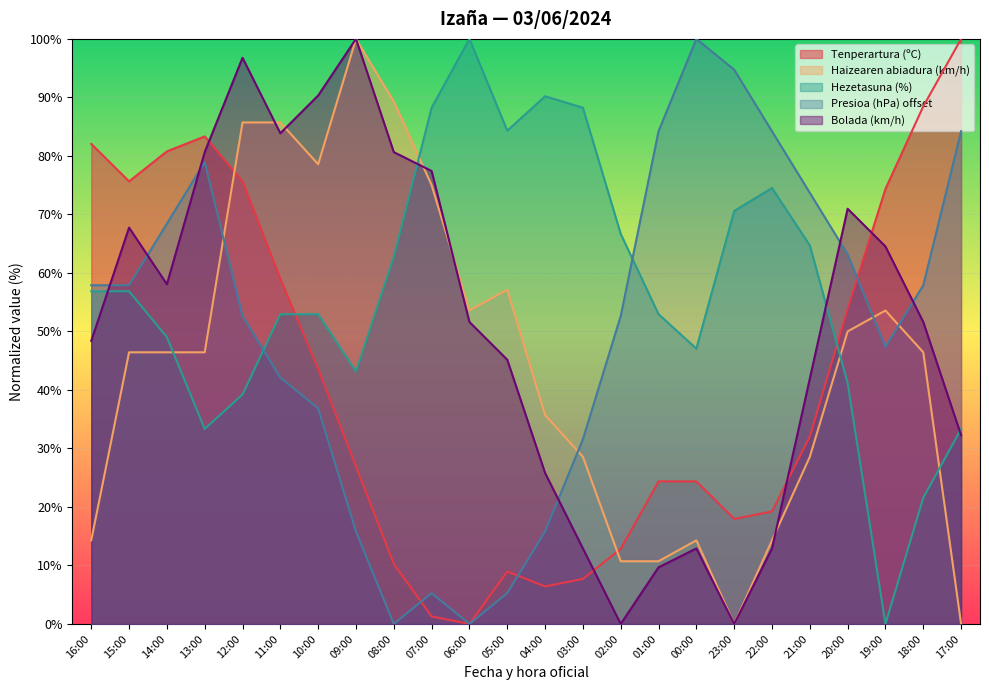

Does the chart display data point markers on the line(s)?

No